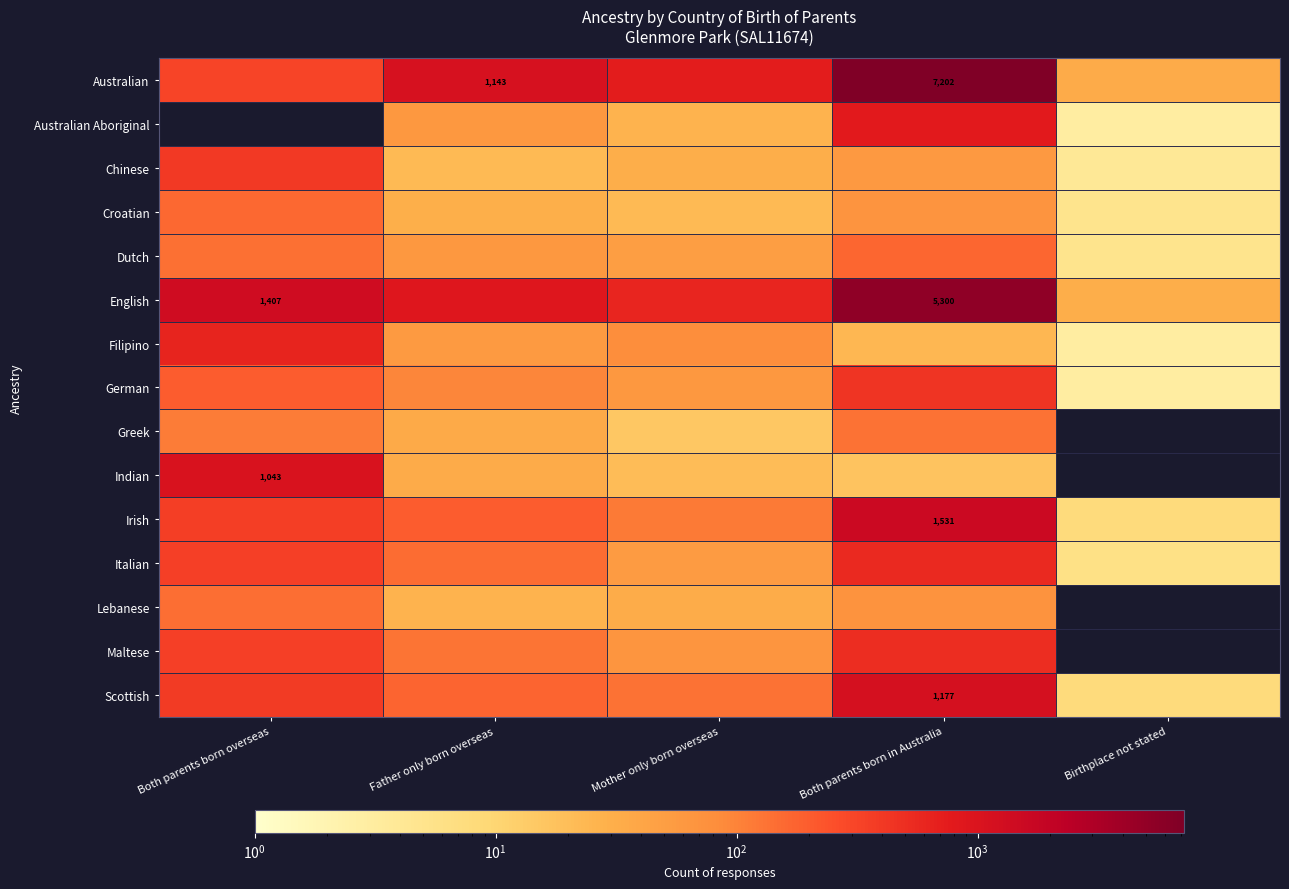

Is it true that English equals 1407 at Both parents born overseas?

True